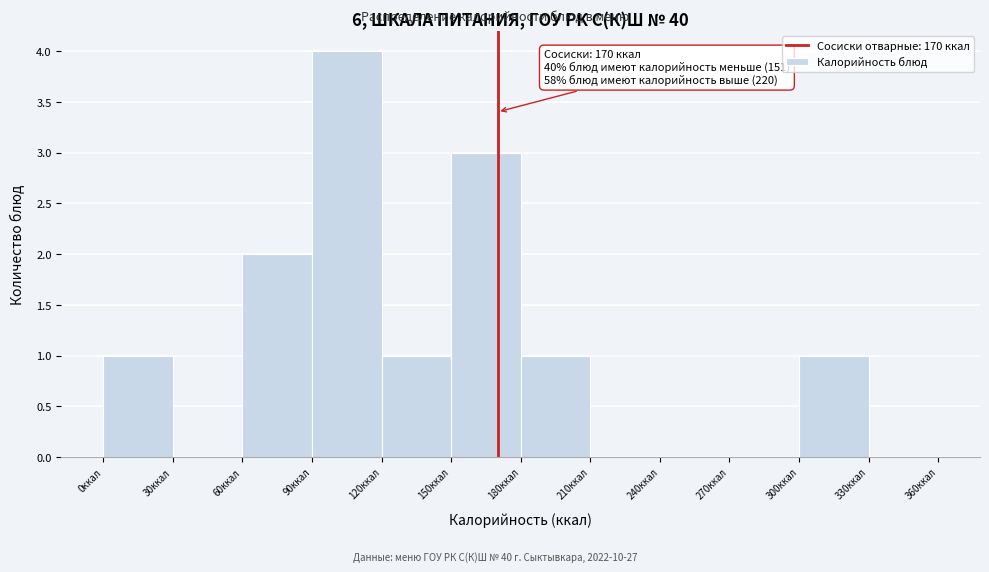

Over which range of the x-axis is the bar tallest?

90 to 120